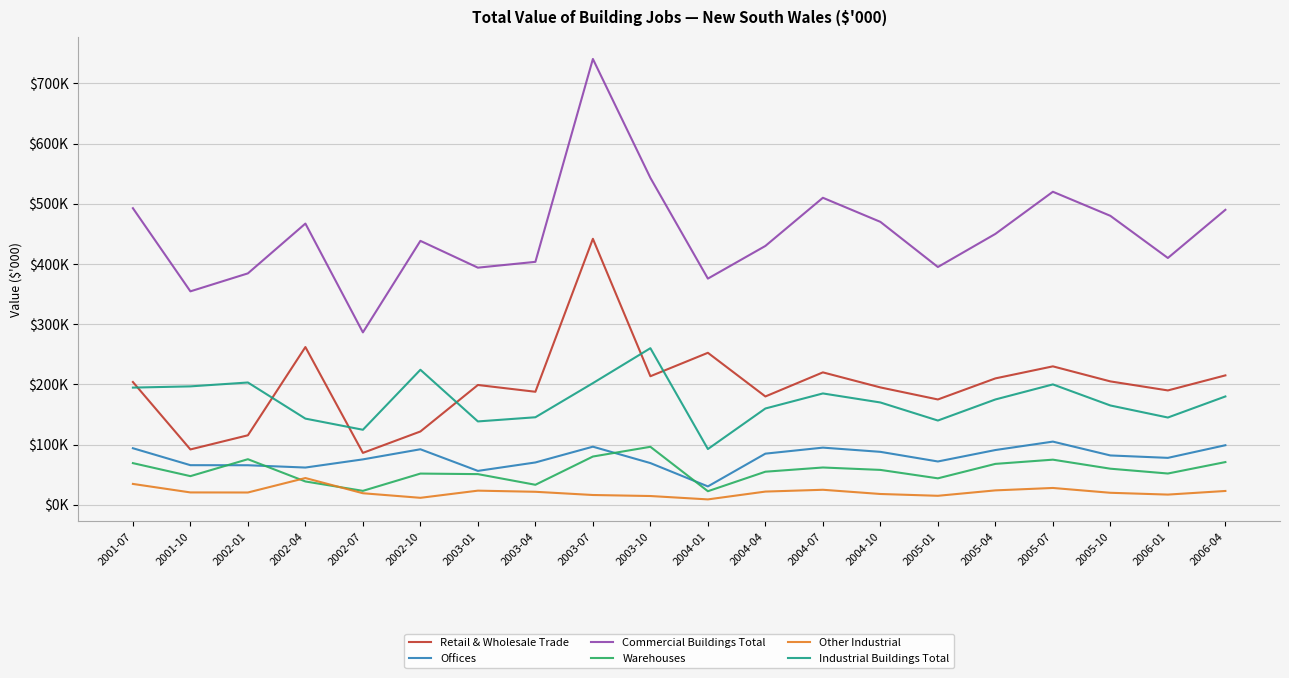

Between 2001-10 and 2005-10, which series saw the biggest shift?

Commercial Buildings Total